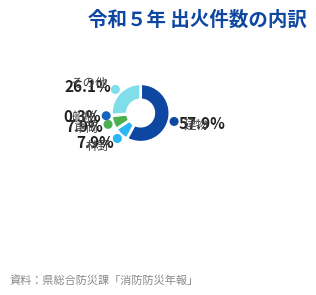

Which category has the smallest portion of the pie?

船舶